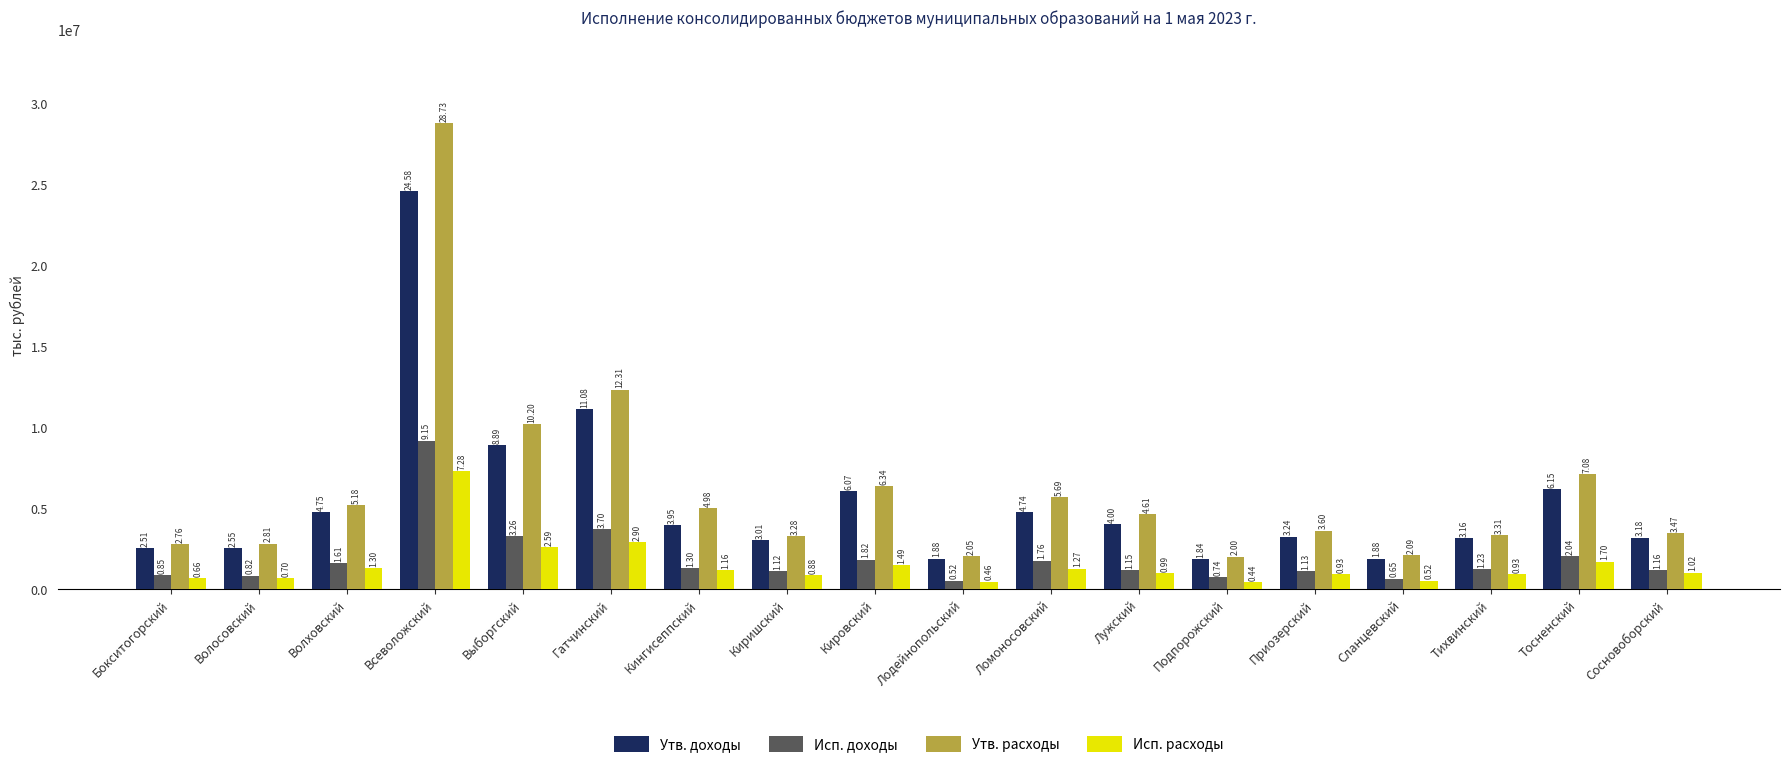

What is the total value across all series at Всеволожский?

69745309.8